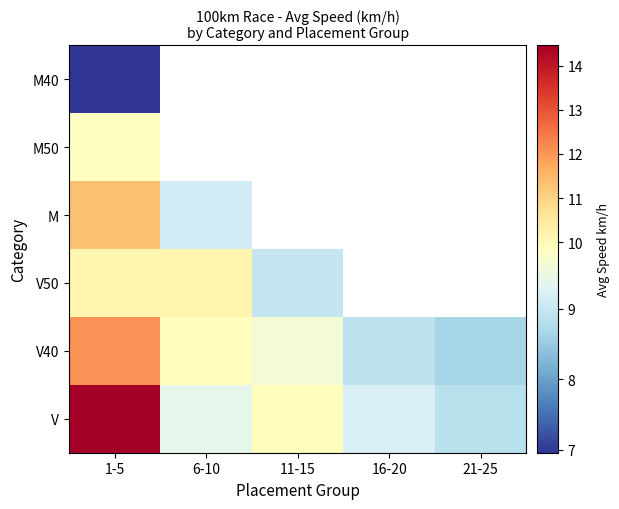

At which label does V reach its peak?

1-5